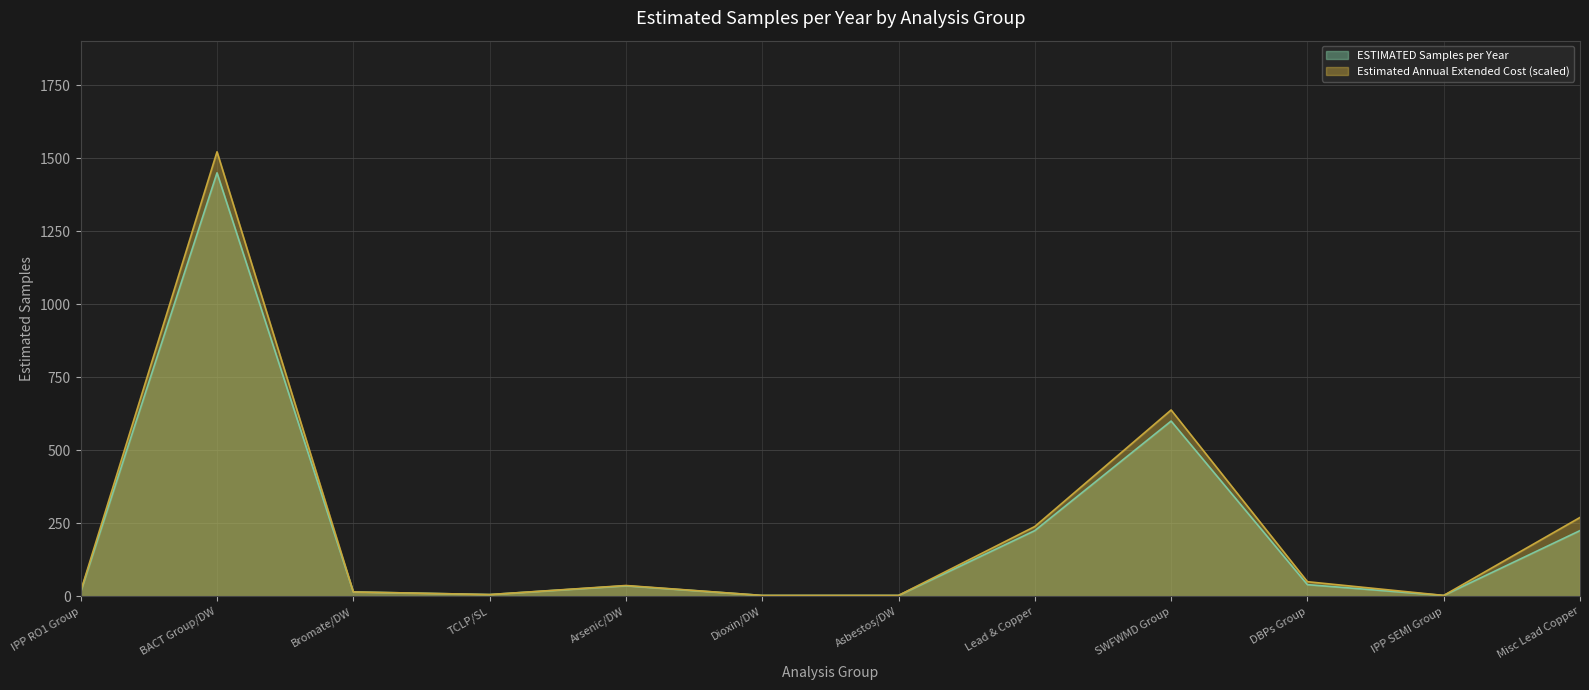

True or false: the data has more than 0 interior local peaks.

True